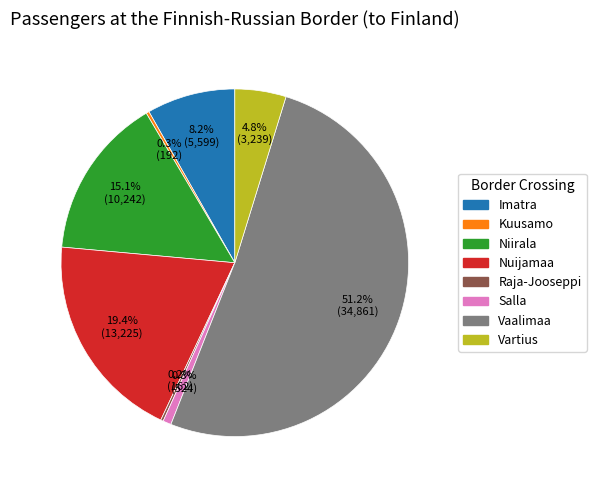

Is there a majority slice in this chart?

Yes